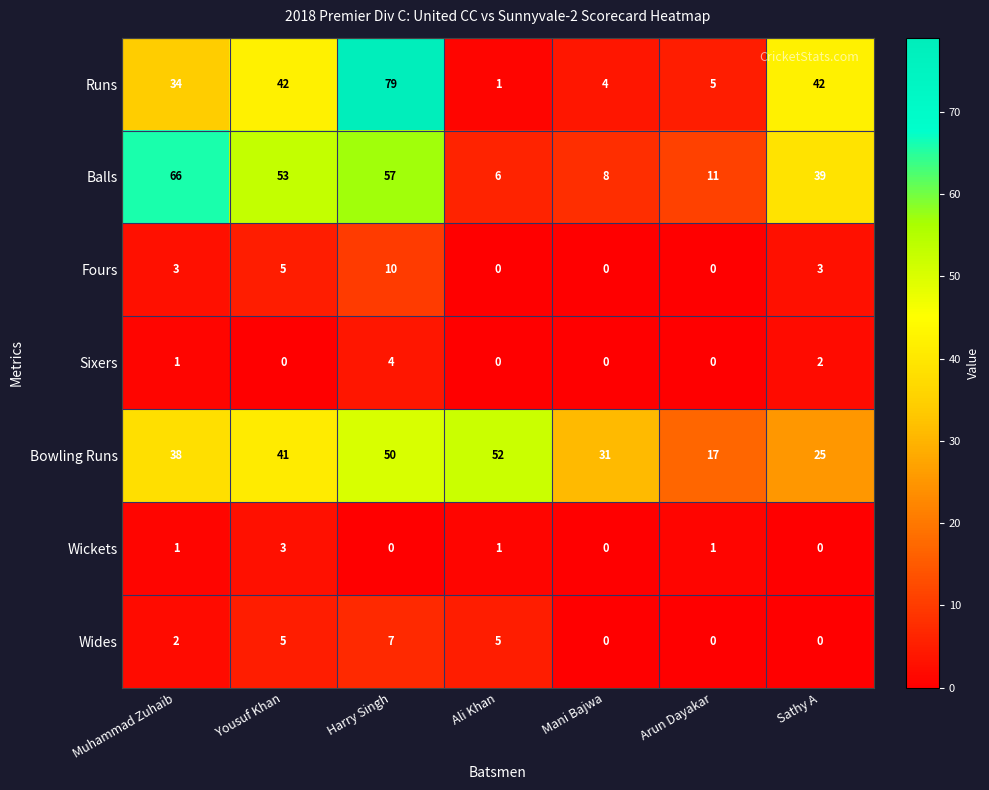

Which series has the largest total across all categories?

Bowling Runs